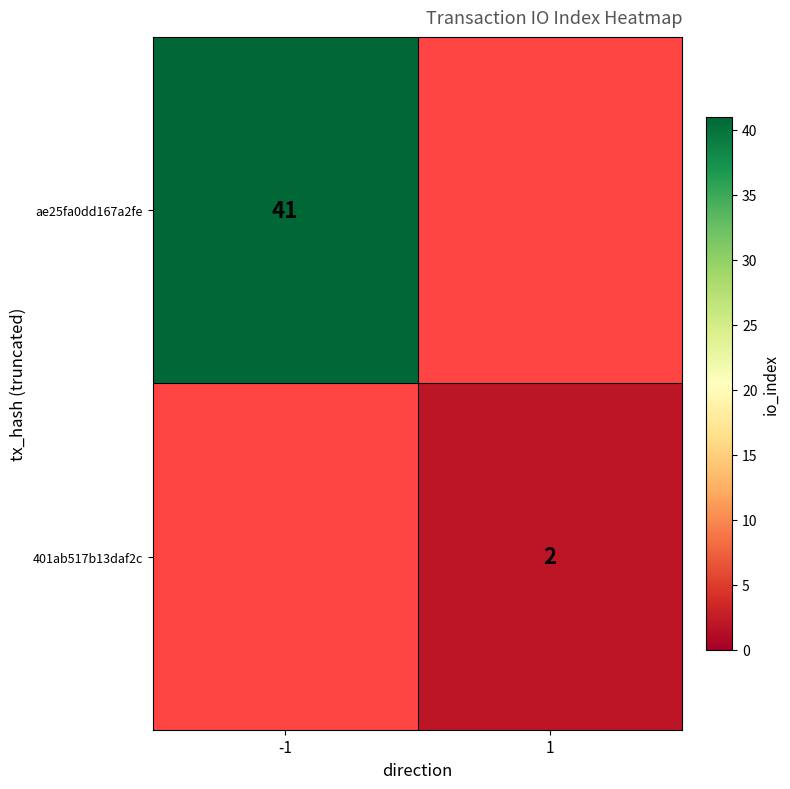

How many data points does each series have?

2